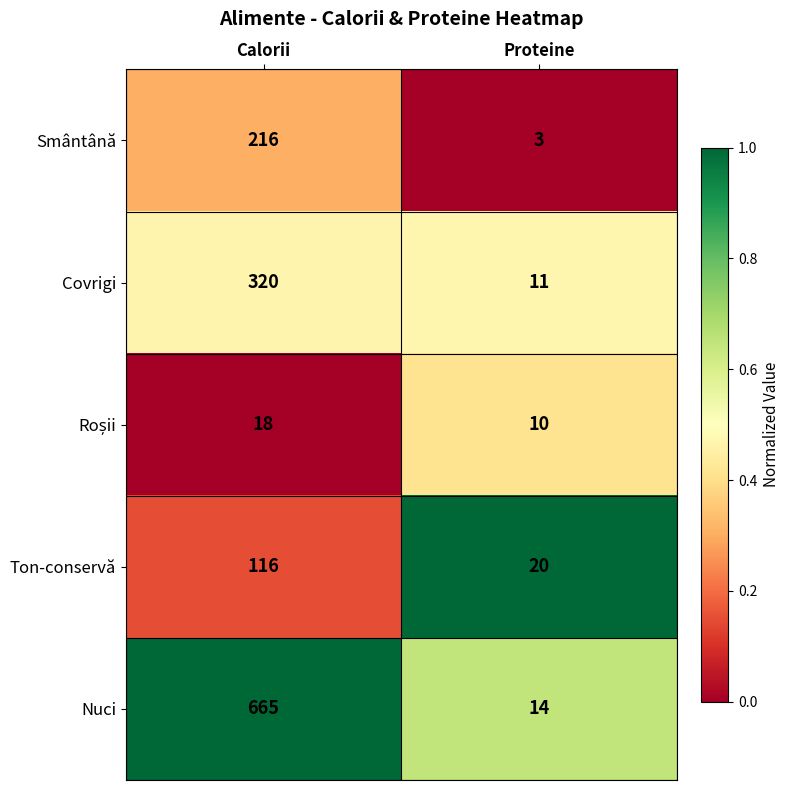

What is the total value across all series at Proteine?

58